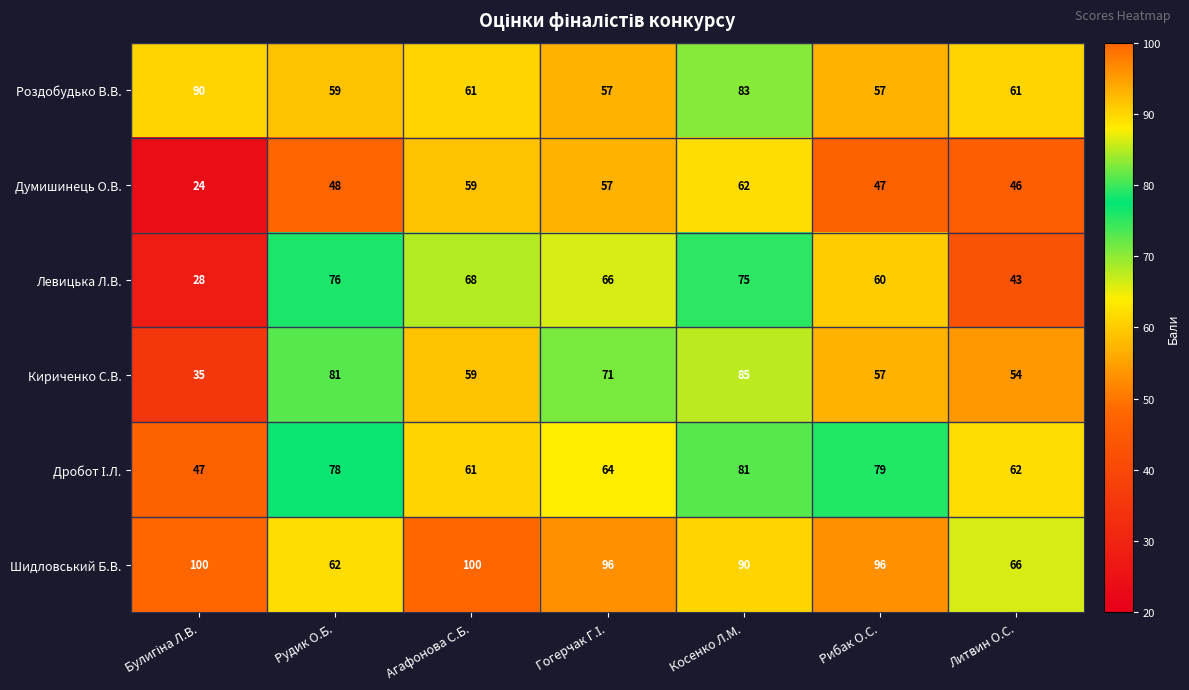

Which series changed the most between Рудик О.Б. and Агафонова С.Б.?

Шидловський Б.В.